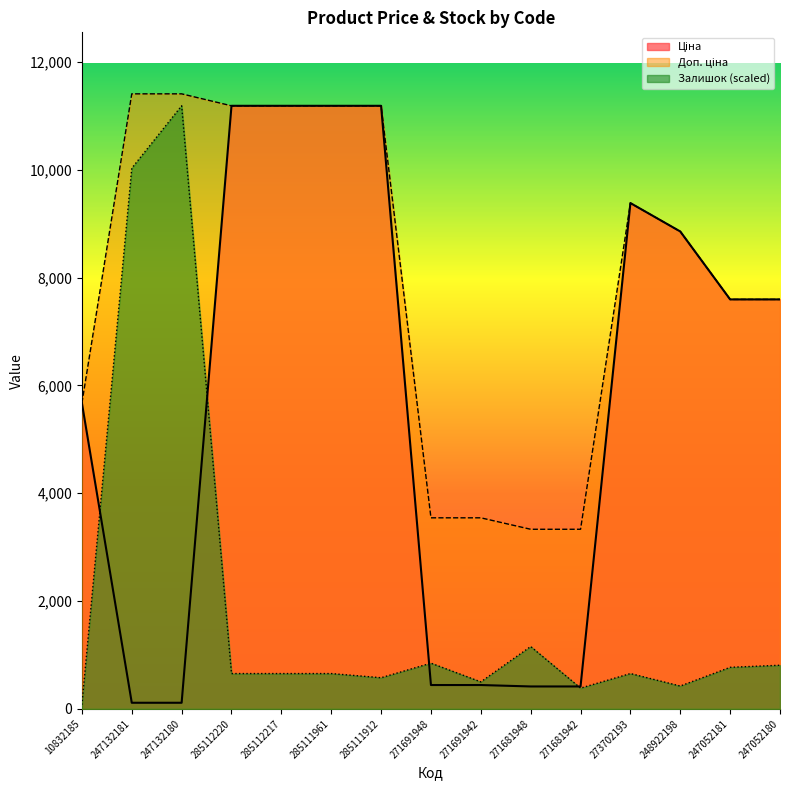

Which series has the largest range (max minus min)?

Залишок